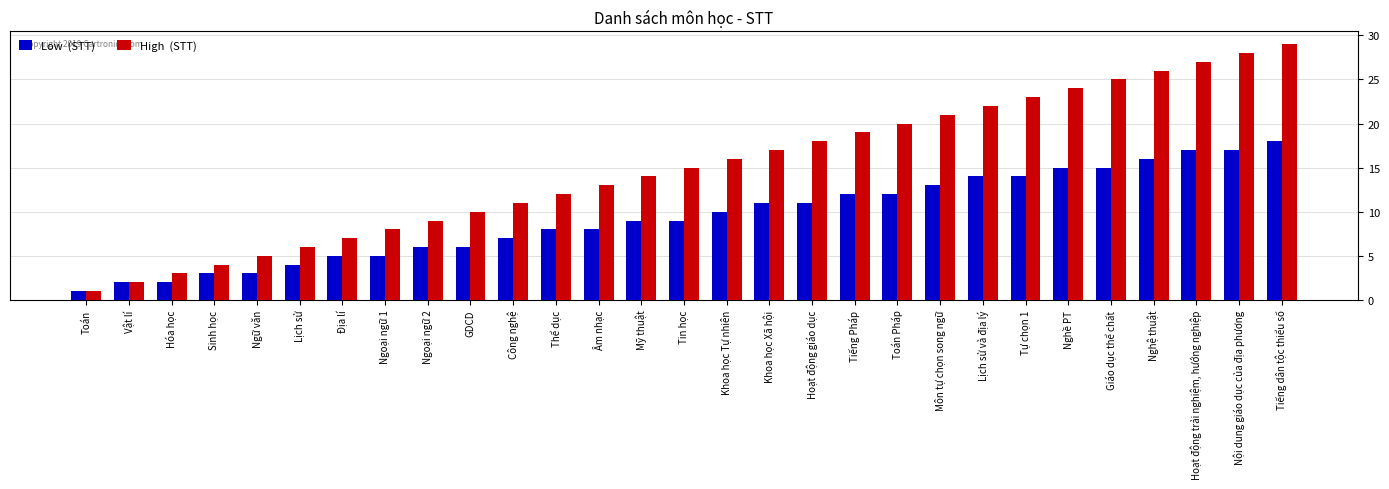

At which category is the sum across all series the highest?

Tiếng dân tộc thiểu số